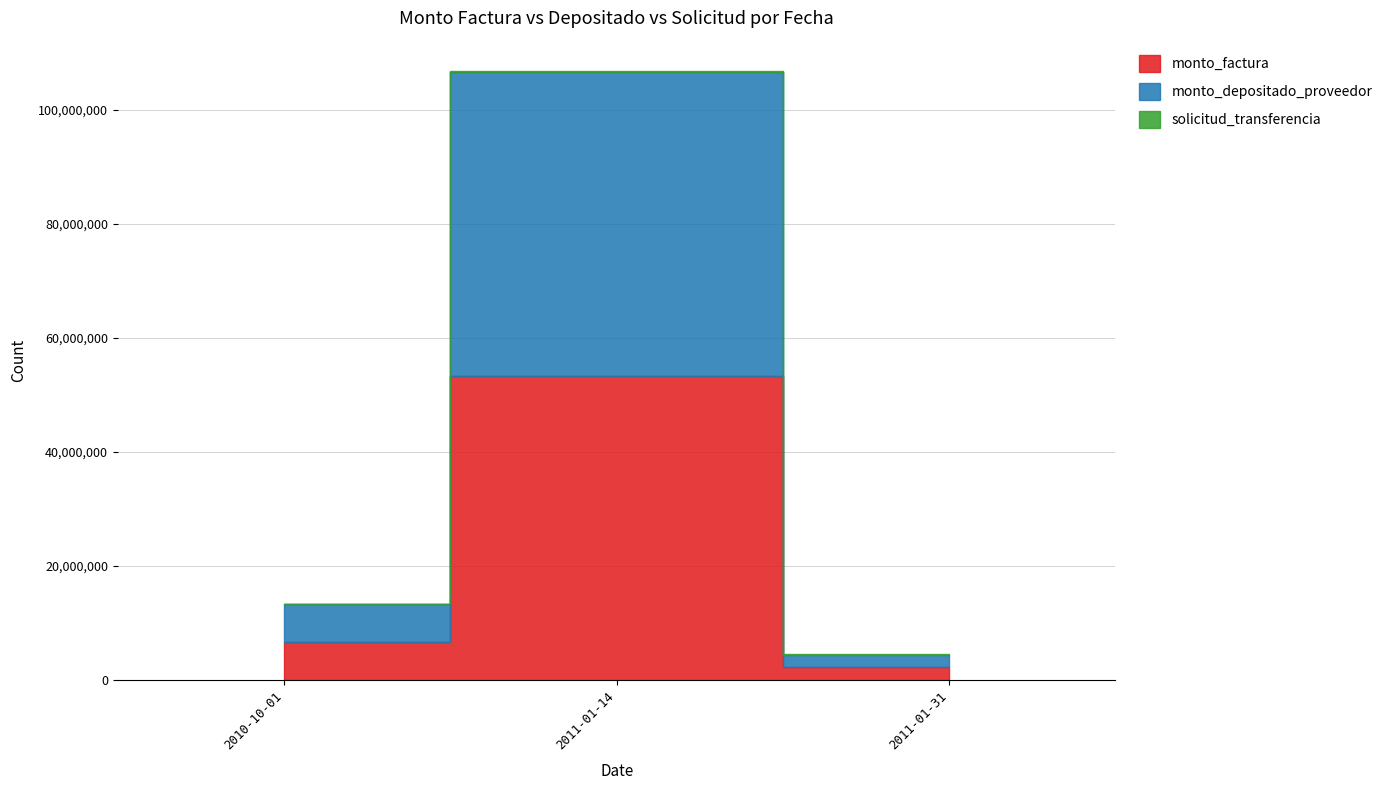

Does the chart display data point markers on the line(s)?

No